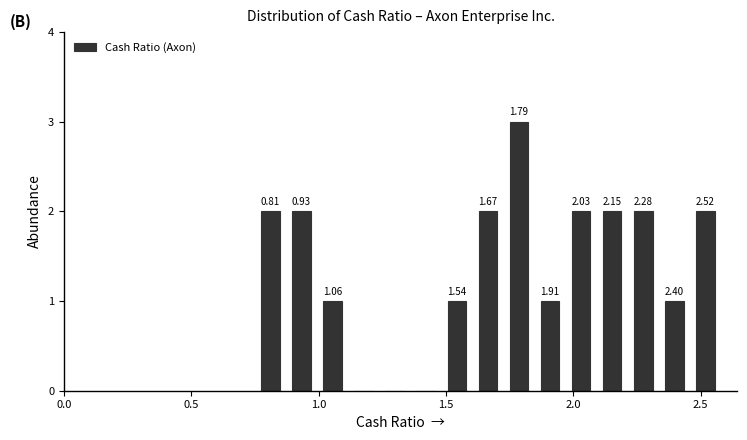

Around what value on the x-axis is the tallest bar? Give the approximate position of its centre, as read against the axis.

1.80